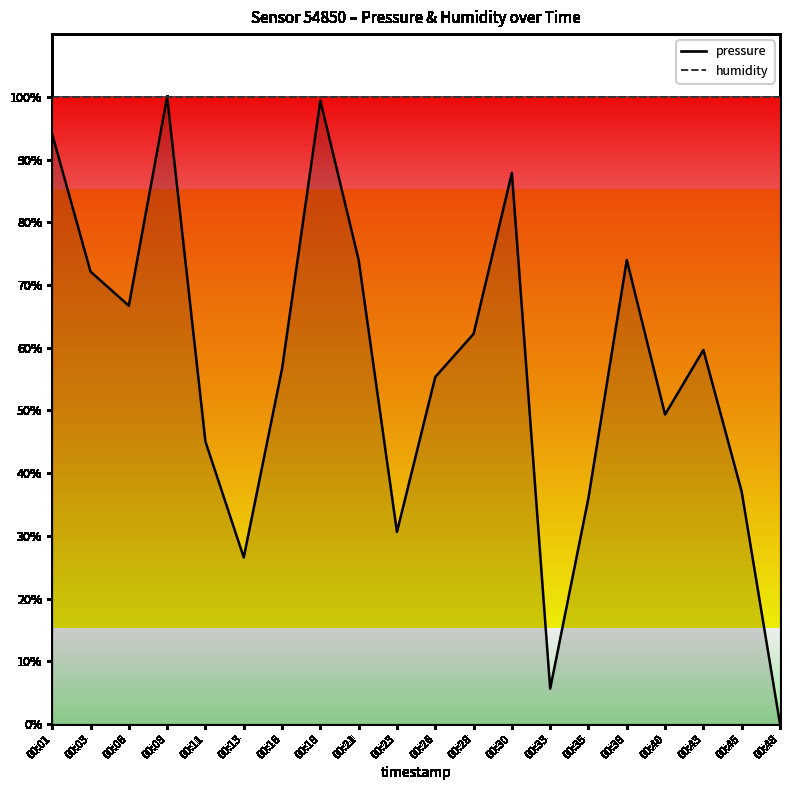

Is it true that pressure equals 39.1 at 00:13?

False